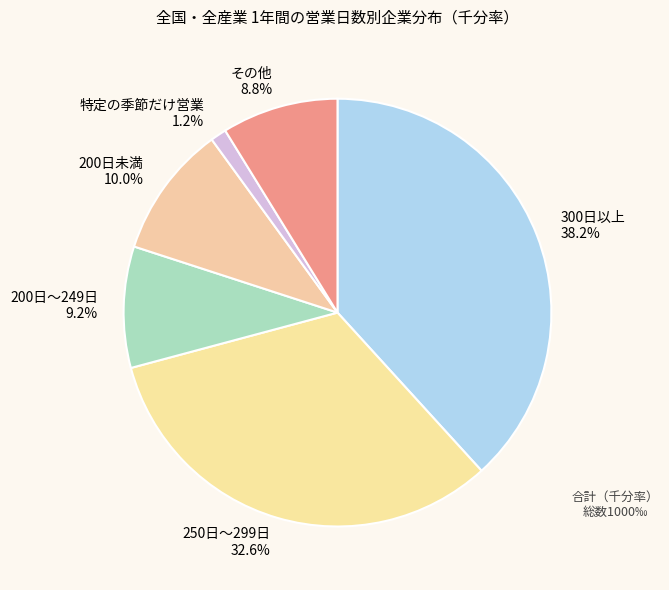

To the nearest percent, what percentage of the pie is 200日未満?

10%